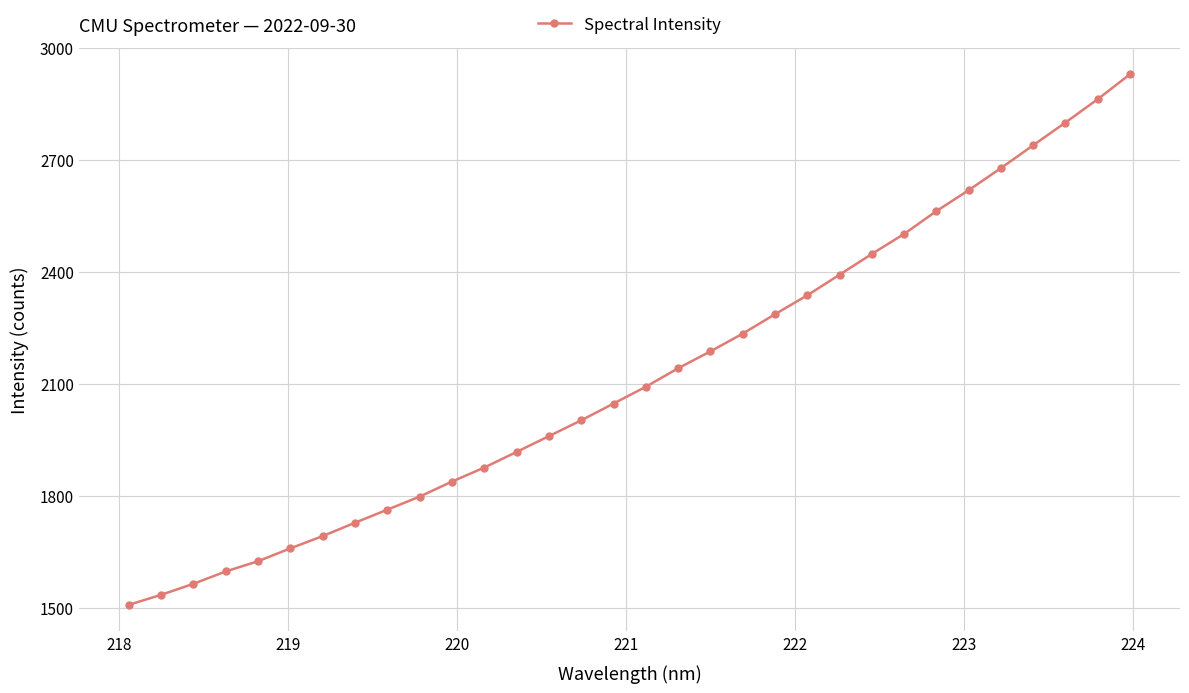

What is the value of the 7th point from the left?

1693.0